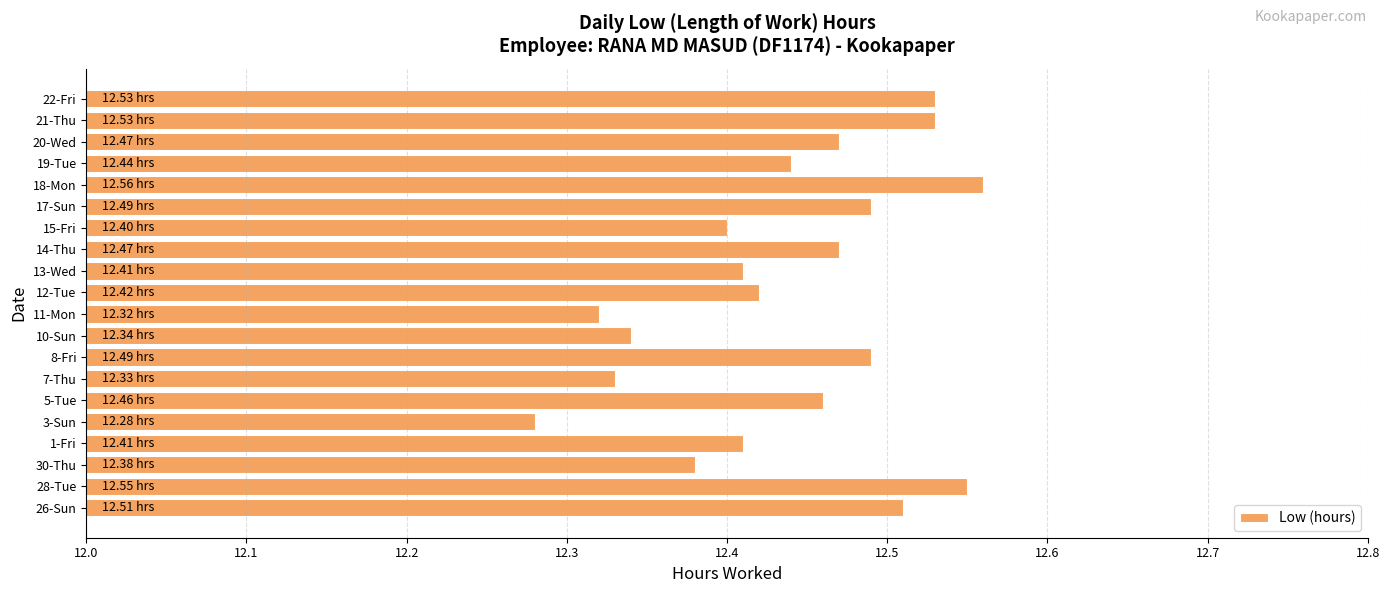

What is the sum of all values?

248.8